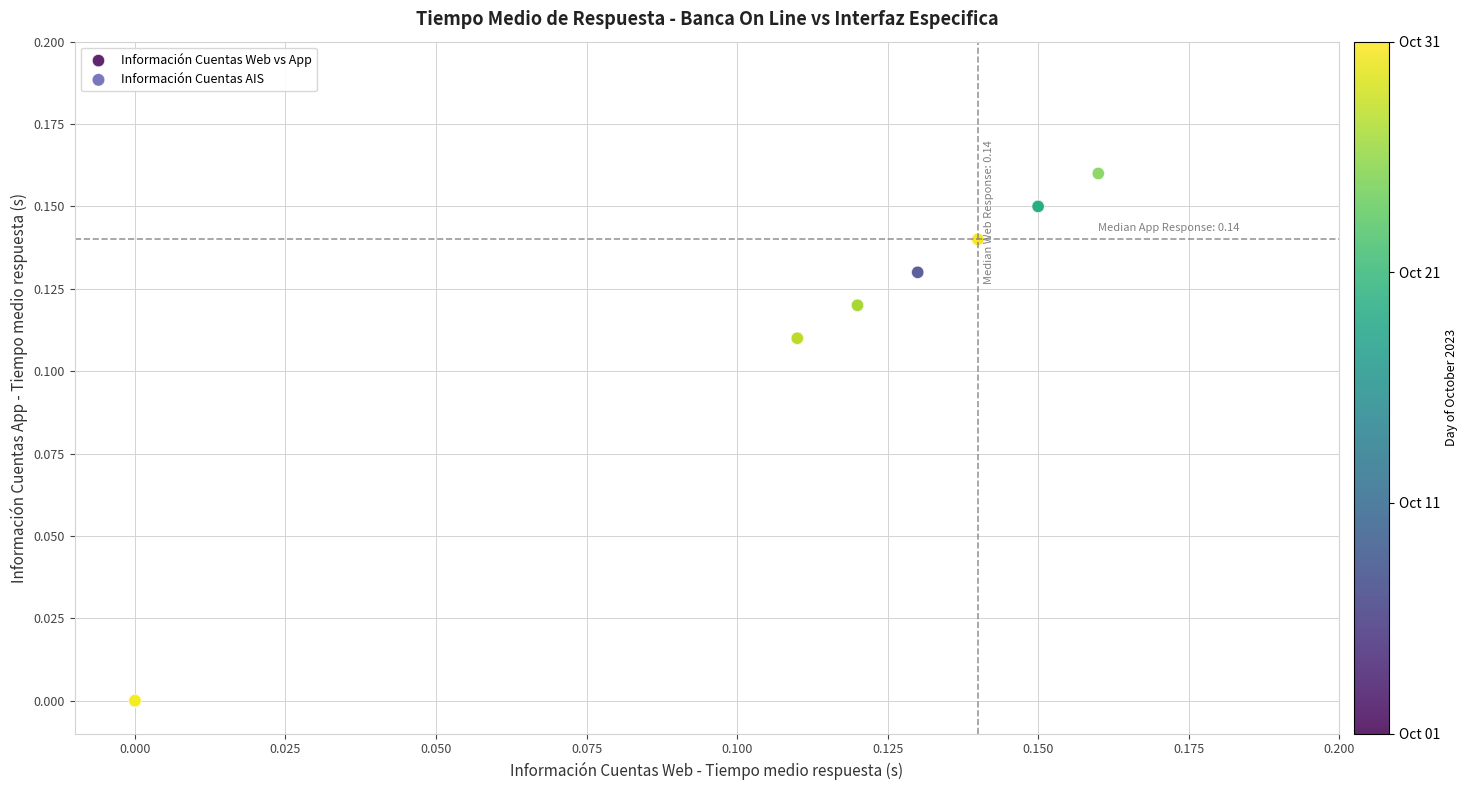

Which series contains the lowest Y value?

Información Cuentas AIS